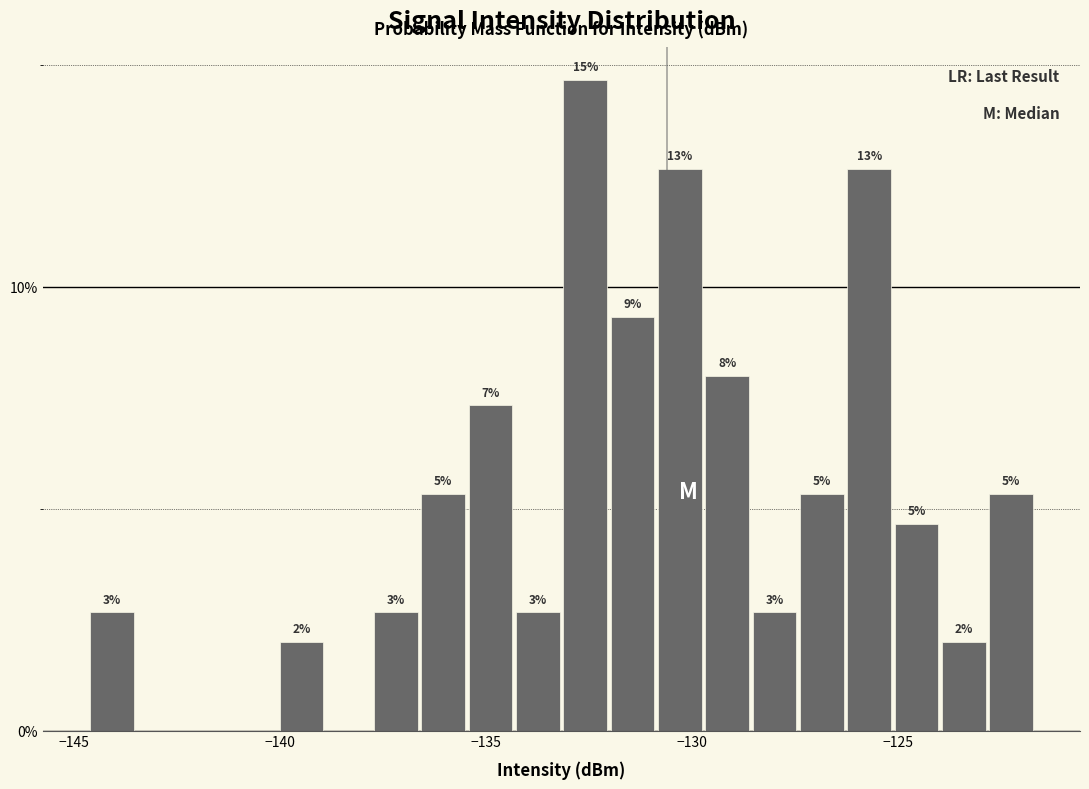

Read against the x-axis, roughly where is the centre of the tallest bar?

-132.5